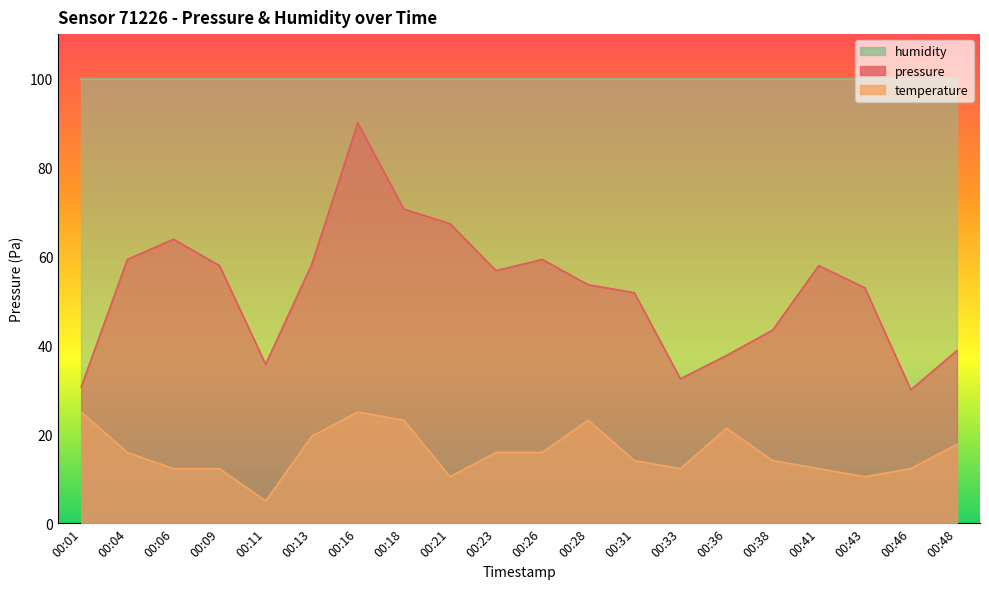

What is the sum of all pressure values?

1048.7